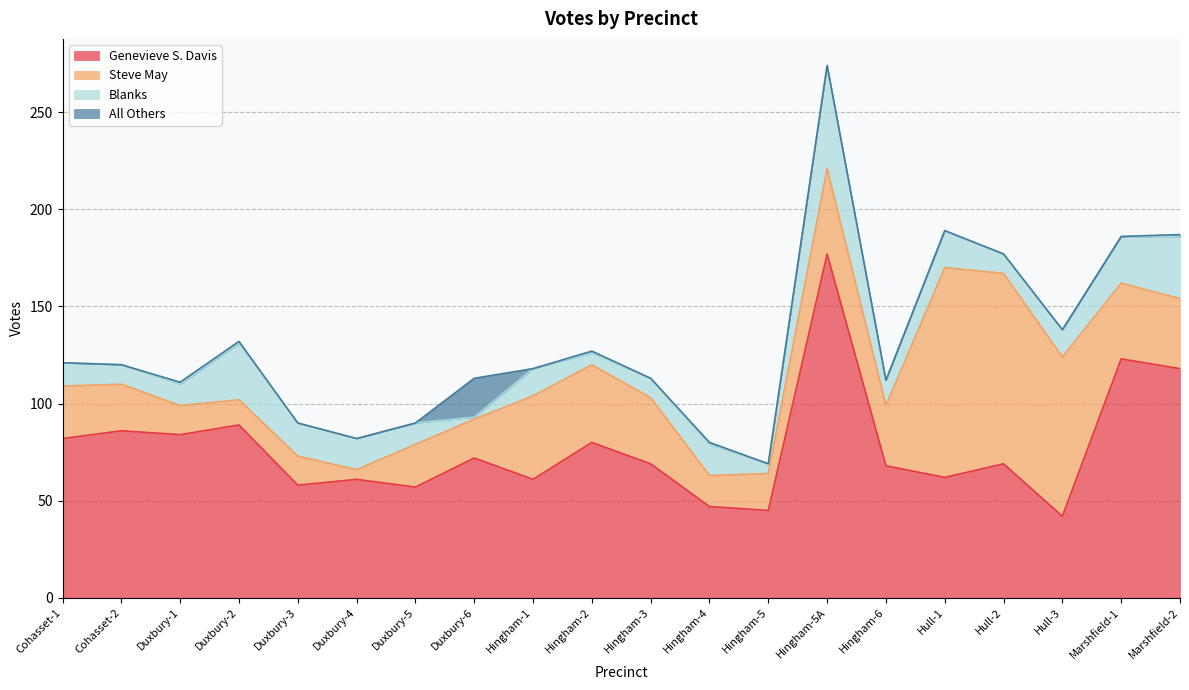

Which label corresponds to the smallest value in the chart?

Cohasset-1